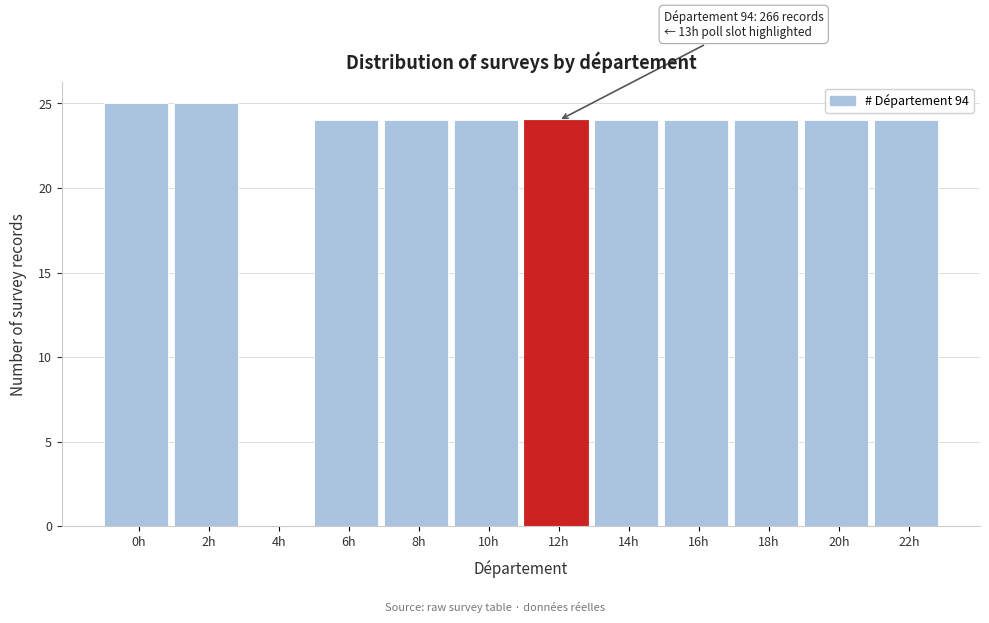

Reading left to right, extract all data points from this chart.

0h=25	2h=25	4h=0	6h=24	8h=24	10h=24	12h=24	14h=24	16h=24	18h=24	20h=24	22h=24